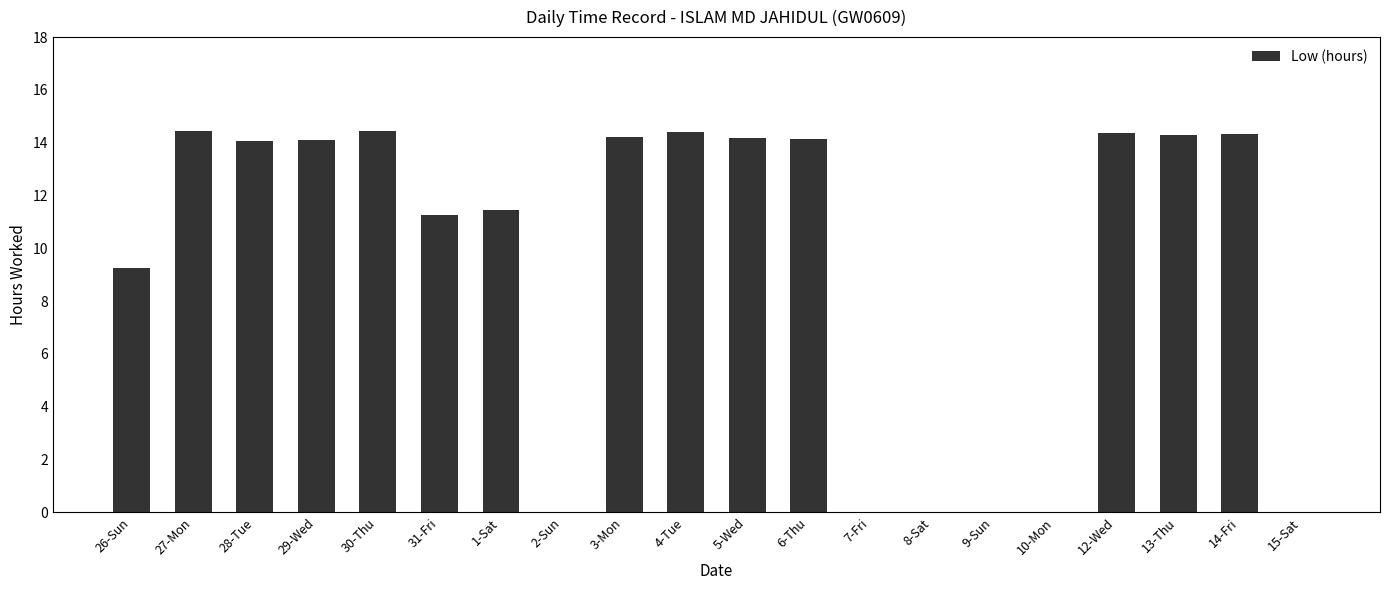

Are the bars horizontal?

No